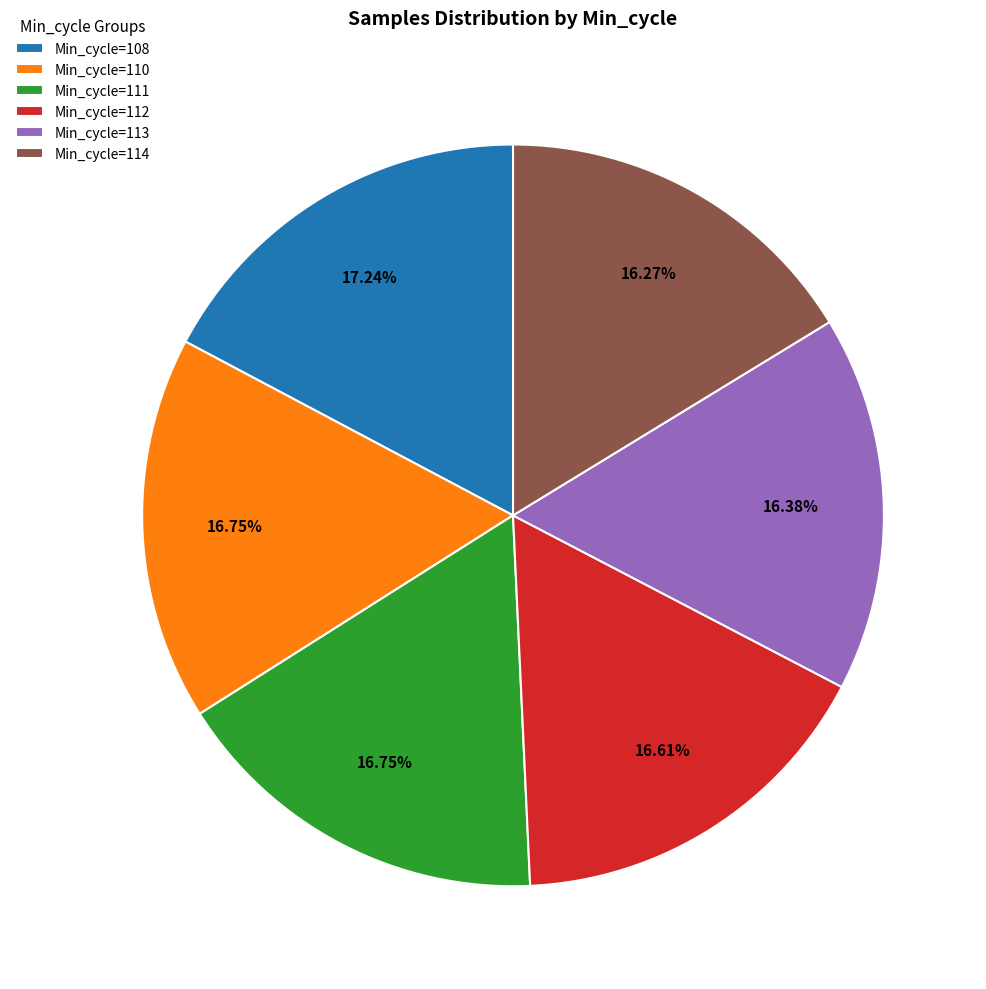

Is there a majority slice in this chart?

No